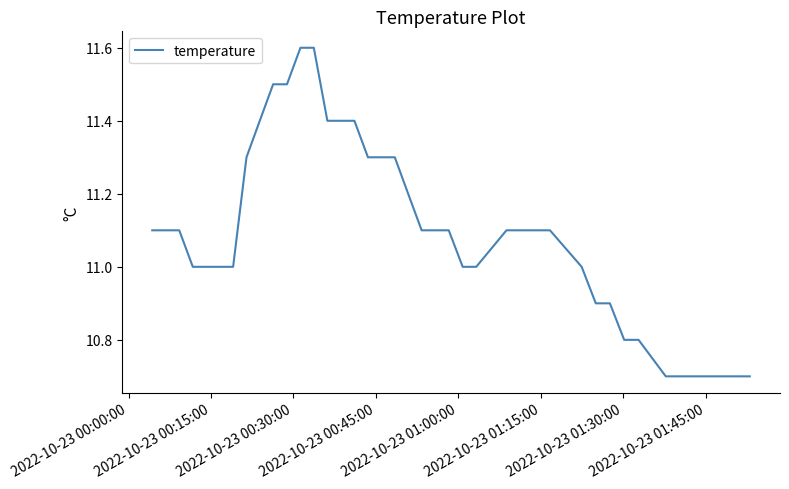

What is the difference between the maximum and minimum values?

0.9